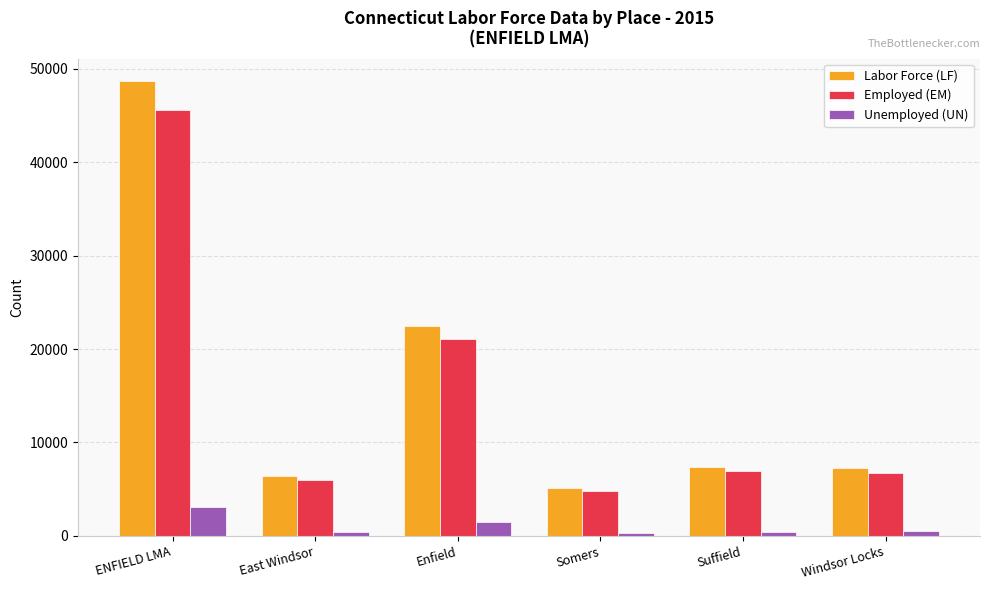

How many distinct data groups are displayed?

3